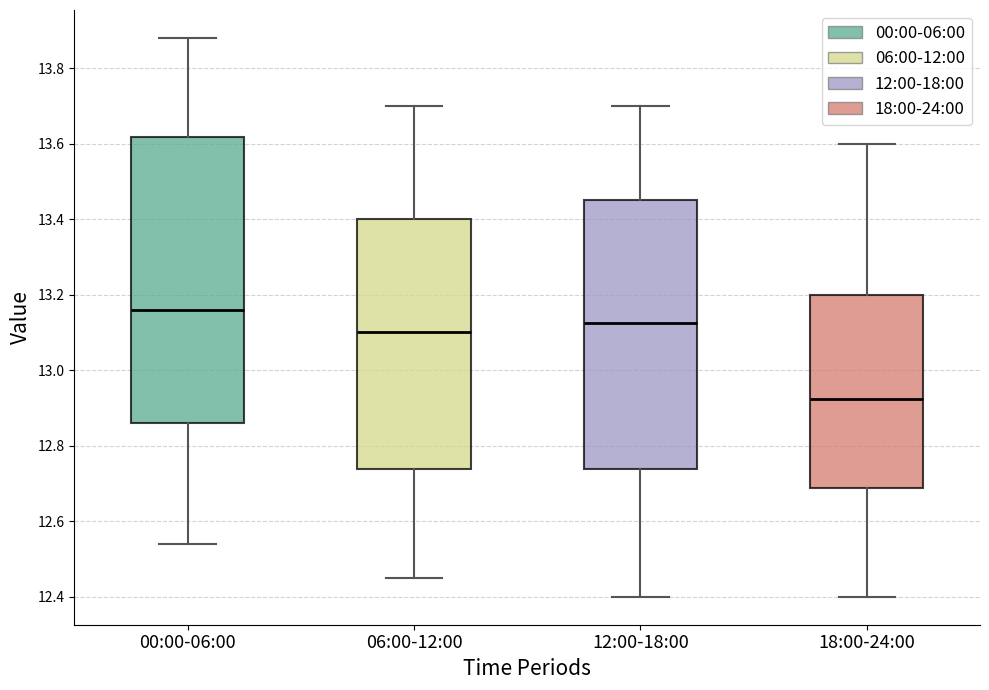

Reading left to right, transcribe this box plot: for each box, give where its median line is, the range the box spans, and where its two whiskers end, as read against the y-axis. The values are not printed on the chart, so give them approximately, as read against the axis.

00:00-06:00: median 13.16, box 12.86 to 13.62, whiskers 12.54 to 13.88
06:00-12:00: median 13.10, box 12.74 to 13.40, whiskers 12.46 to 13.70
12:00-18:00: median 13.12, box 12.74 to 13.46, whiskers 12.40 to 13.70
18:00-24:00: median 12.92, box 12.68 to 13.20, whiskers 12.40 to 13.60